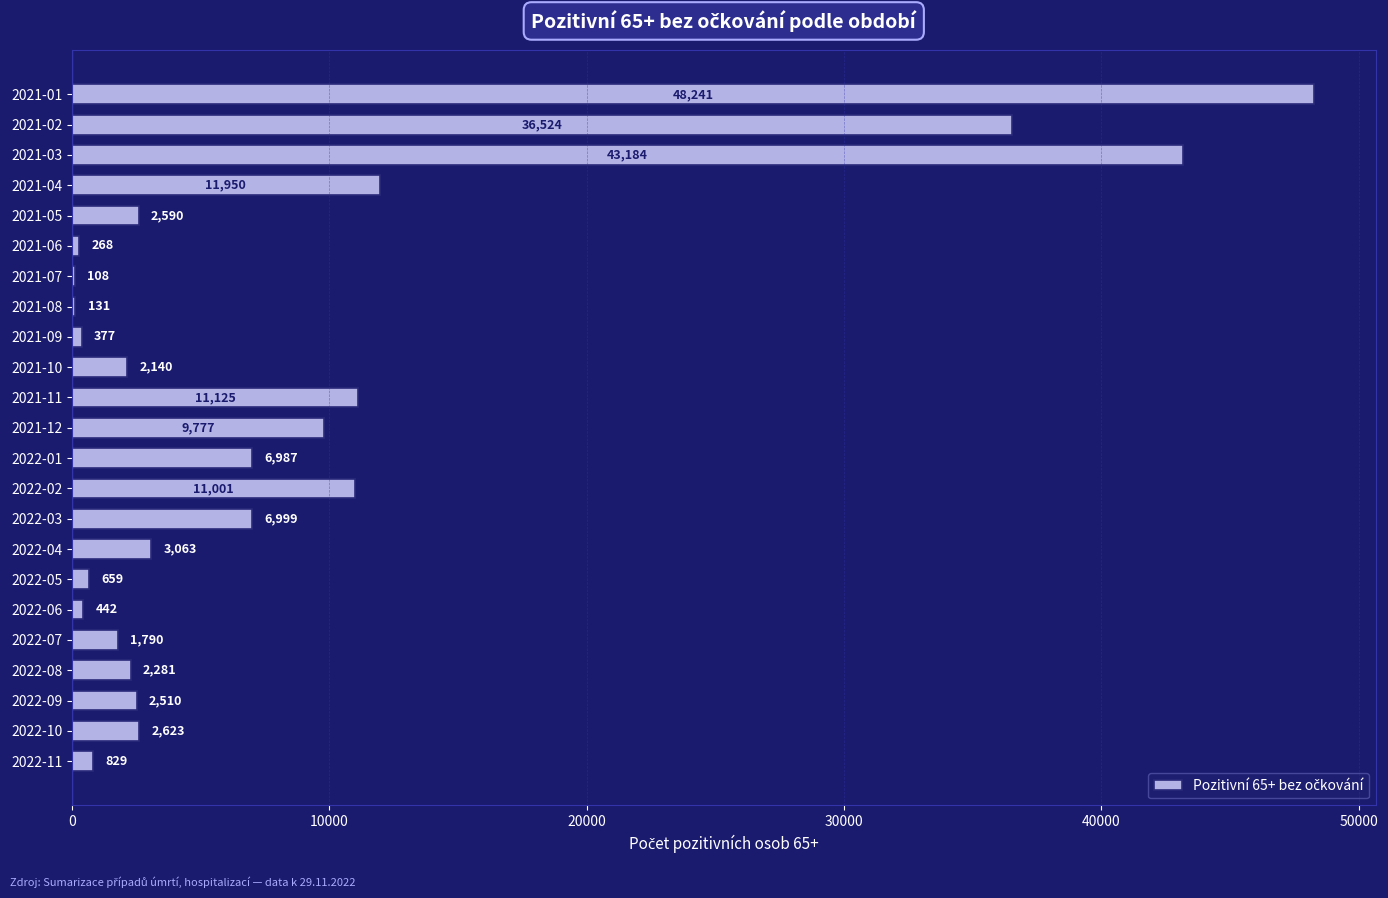

At which label is the value closest to 24174?

2021-04